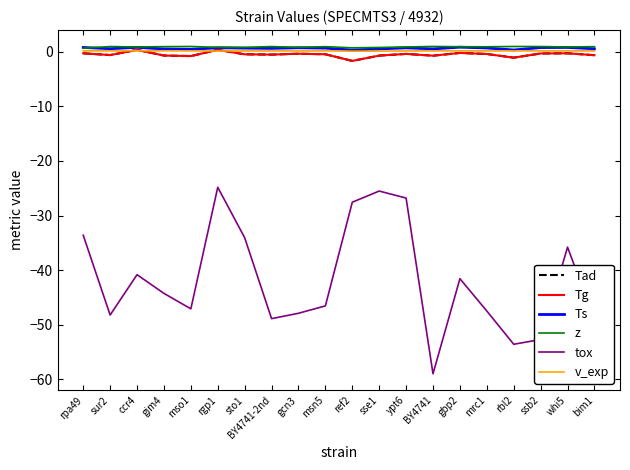

Which series has the largest total across all categories?

z